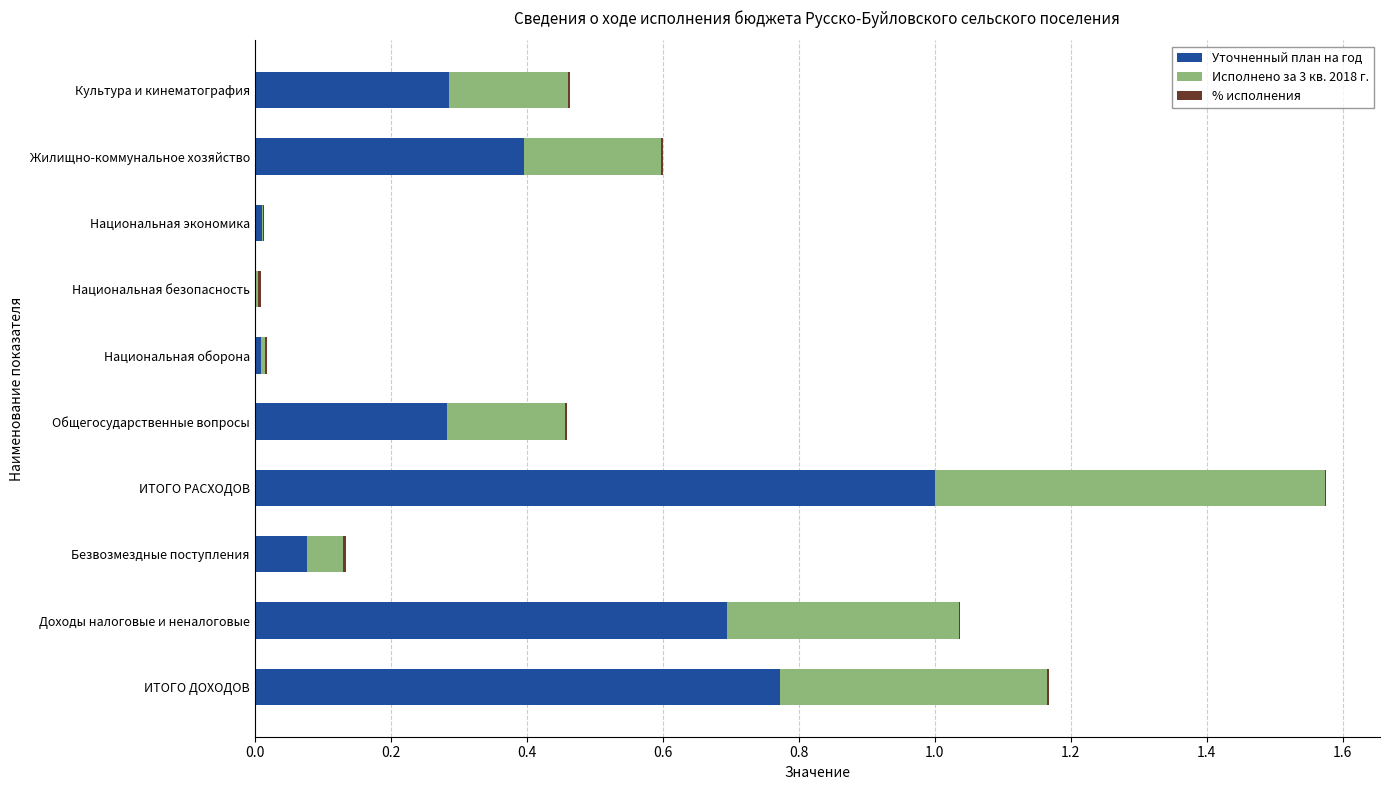

At which category is the sum across all series the highest?

ИТОГО РАСХОДОВ